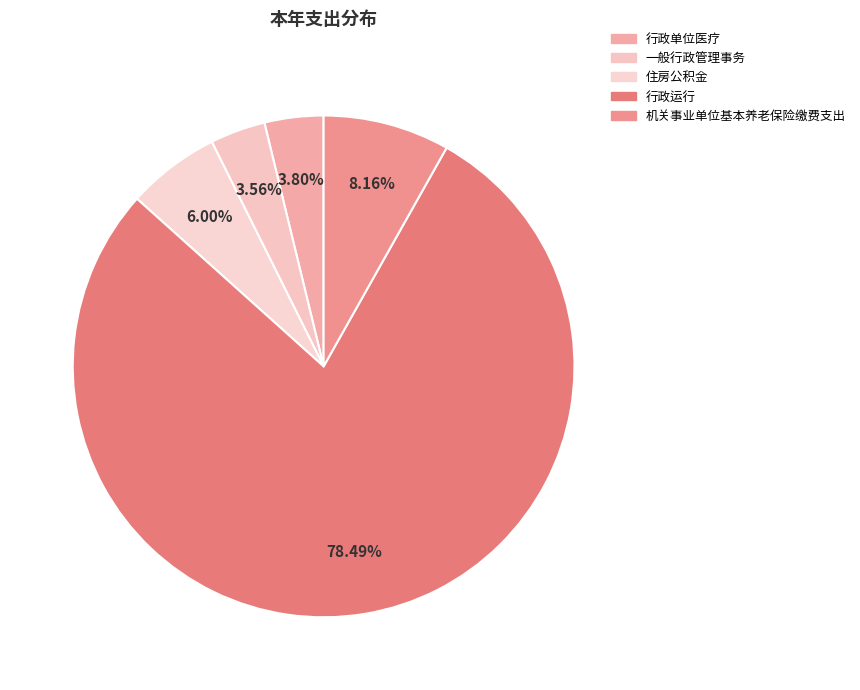

How many segments does this pie chart have?

5